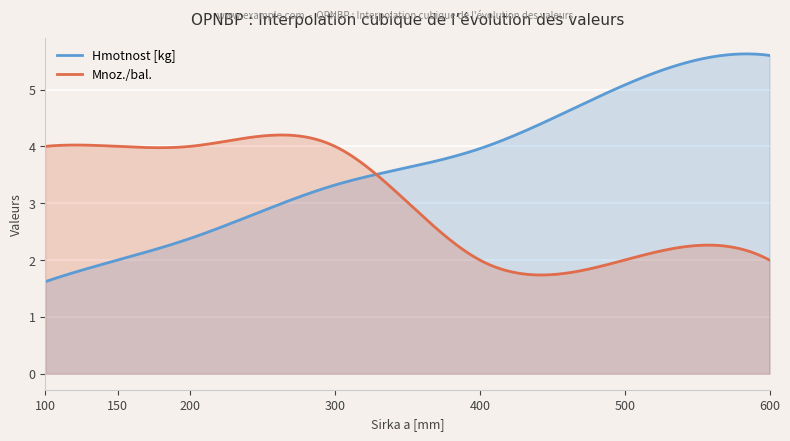

At which label does Hmotnost [kg] first exceed 3?

300